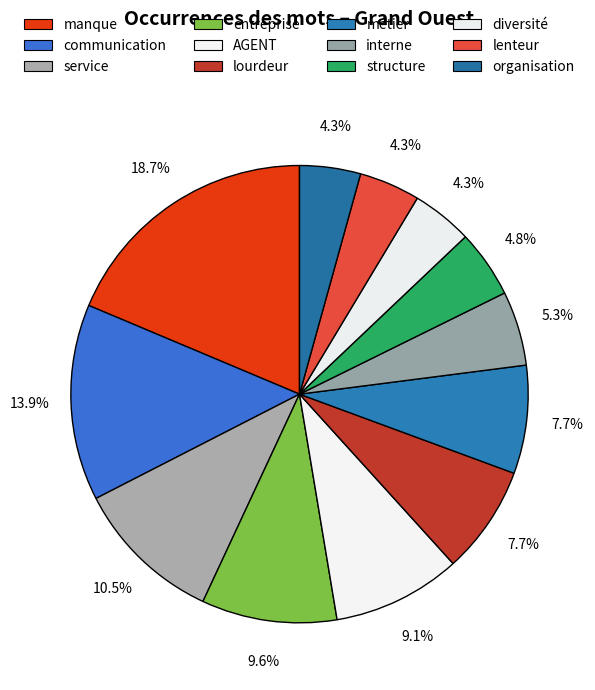

The interne slice represents 11% of the pie. True or false?

False